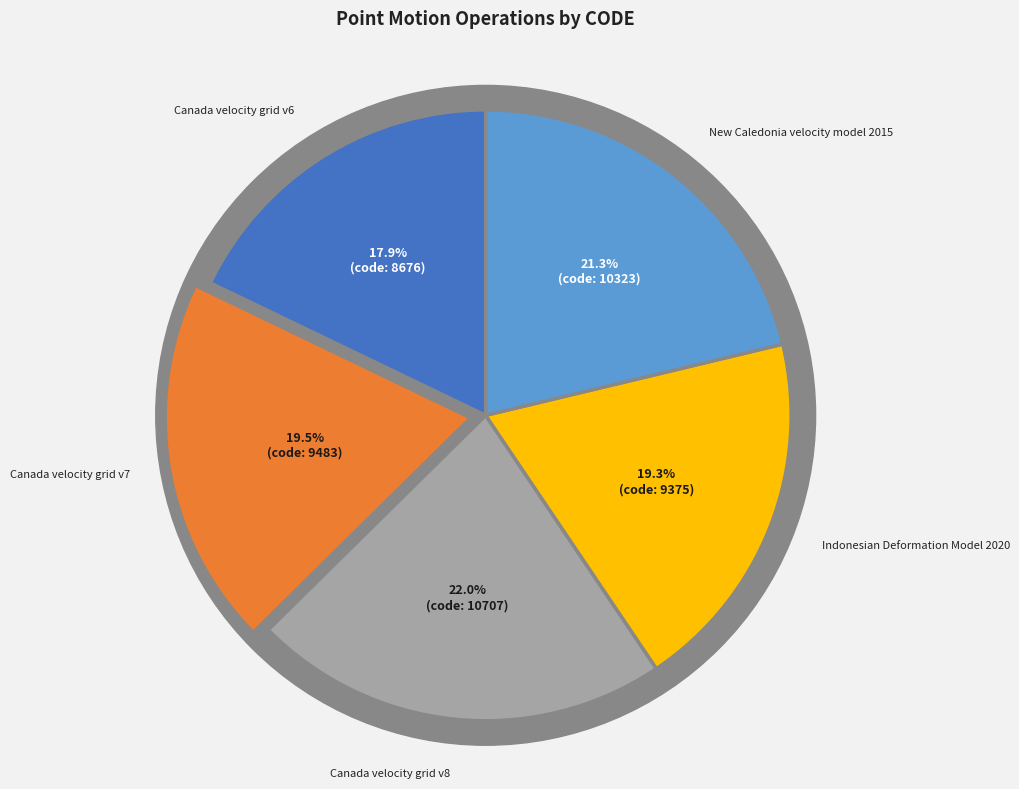

Is there any slice that represents more than half of the pie?

No